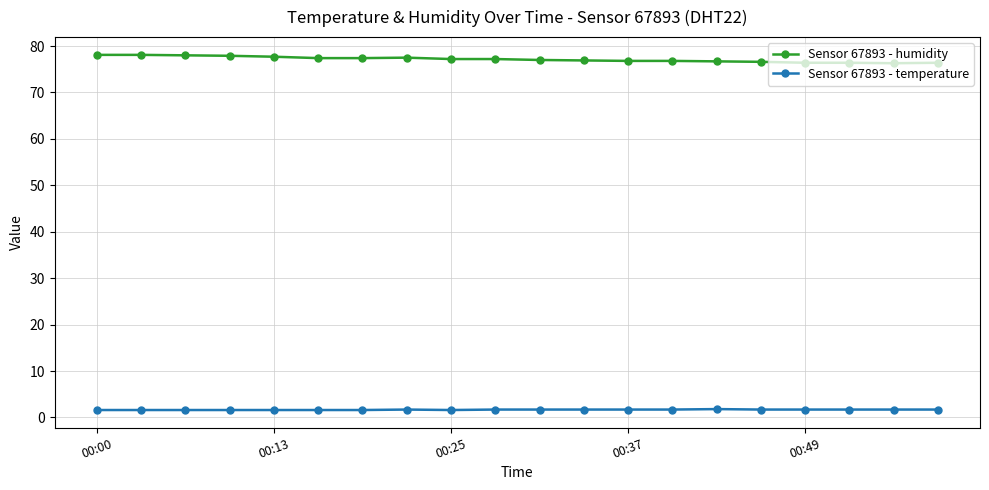

Is this an area chart (filled region under the line)?

No